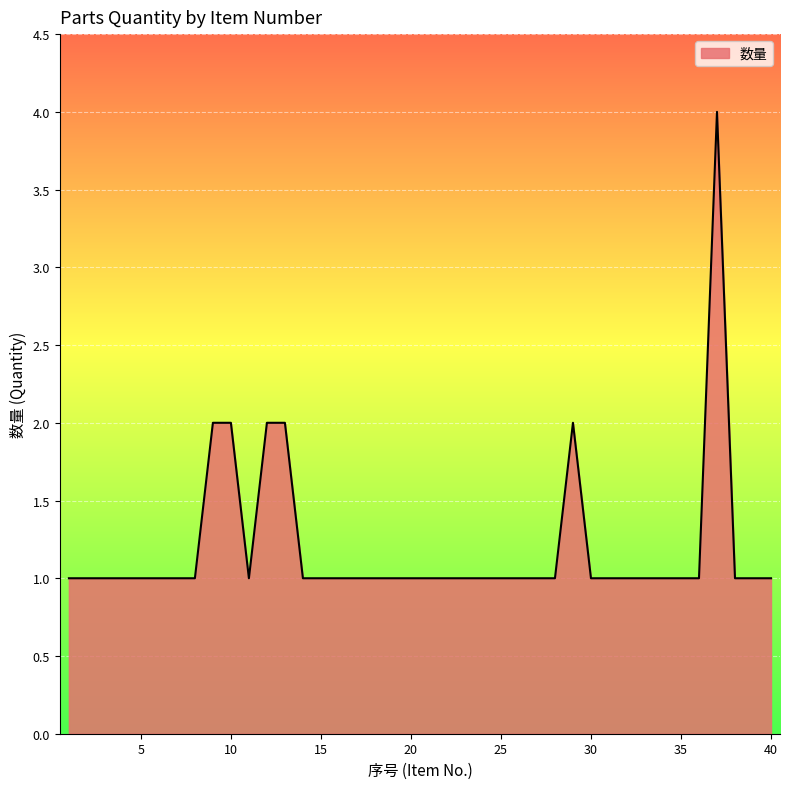

What is the greatest value displayed?

4